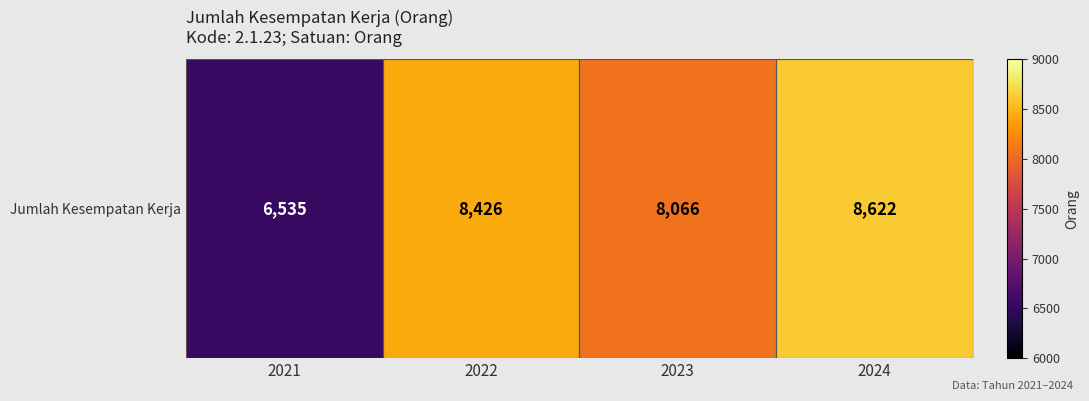

How many series are shown in this chart?

1